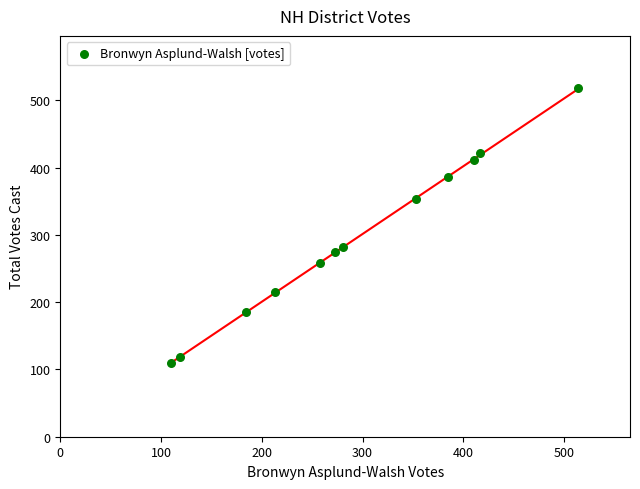

What is the range of Y values (max minus min)?

408